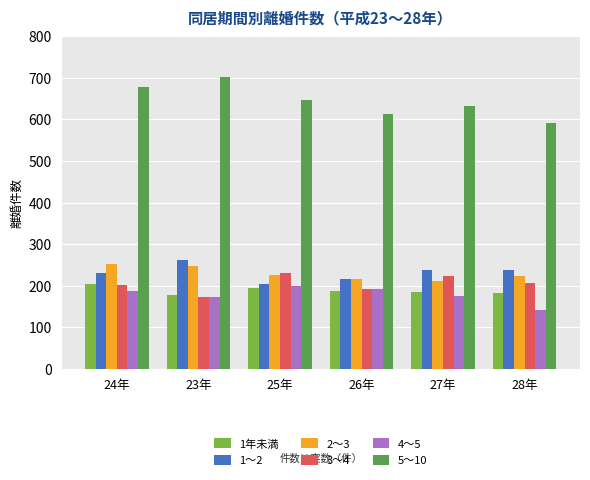

The value of 5～10 at 23年 is 1109. True or false?

False